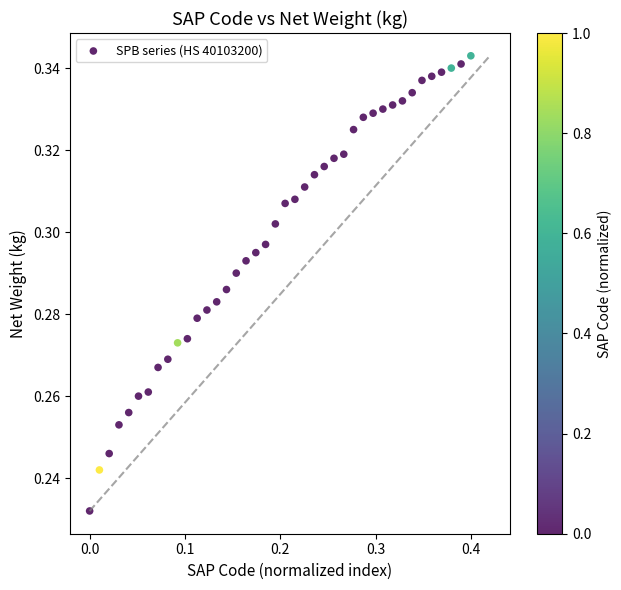

What is the range of X values (max minus min)?

0.4